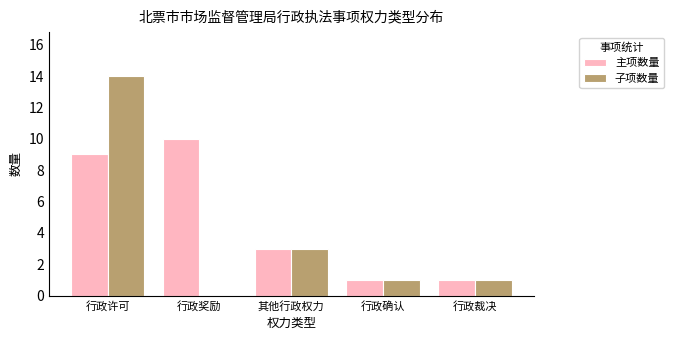

Is it true that 主项数量 equals 1 at 其他行政权力?

False